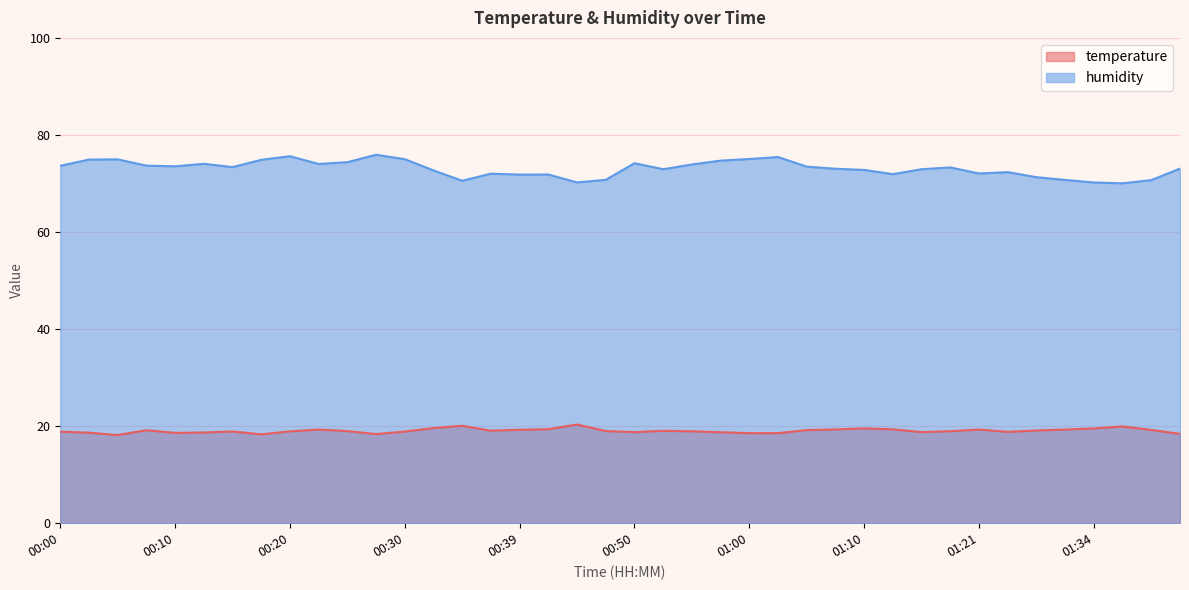

What are all the series names shown in the legend?

temperature, humidity